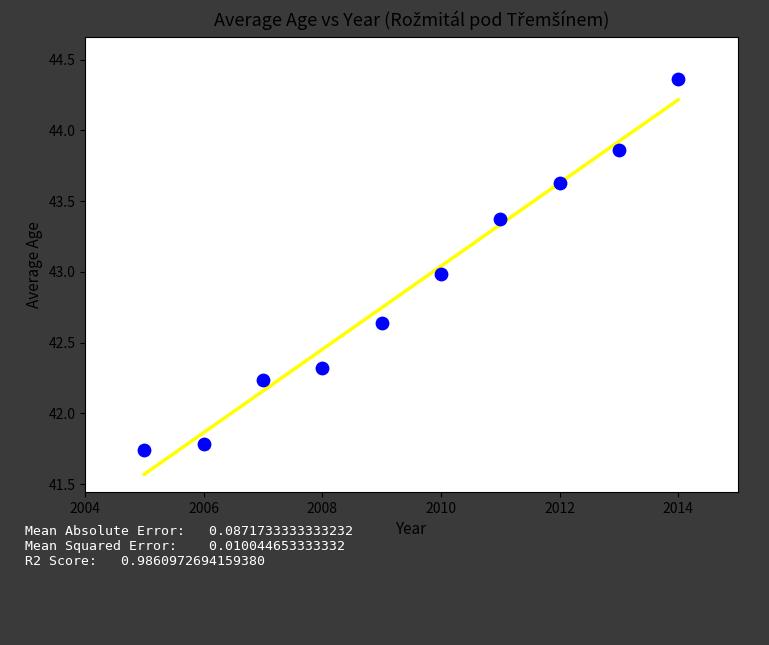

What is the range of X values (max minus min)?

9.0